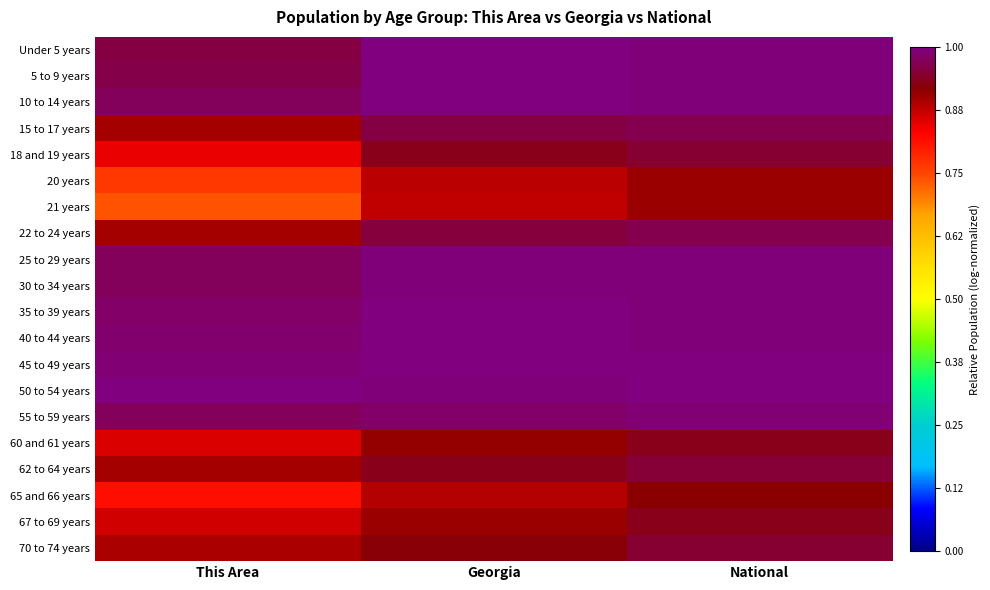

At National, list the series in order from largest to smallest.

45 to 49 years, 50 to 54 years, 25 to 29 years, 40 to 44 years, 10 to 14 years, 5 to 9 years, Under 5 years, 35 to 39 years, 30 to 34 years, 55 to 59 years, 15 to 17 years, 22 to 24 years, 62 to 64 years, 70 to 74 years, 18 and 19 years, 67 to 69 years, 60 and 61 years, 65 and 66 years, 20 years, 21 years